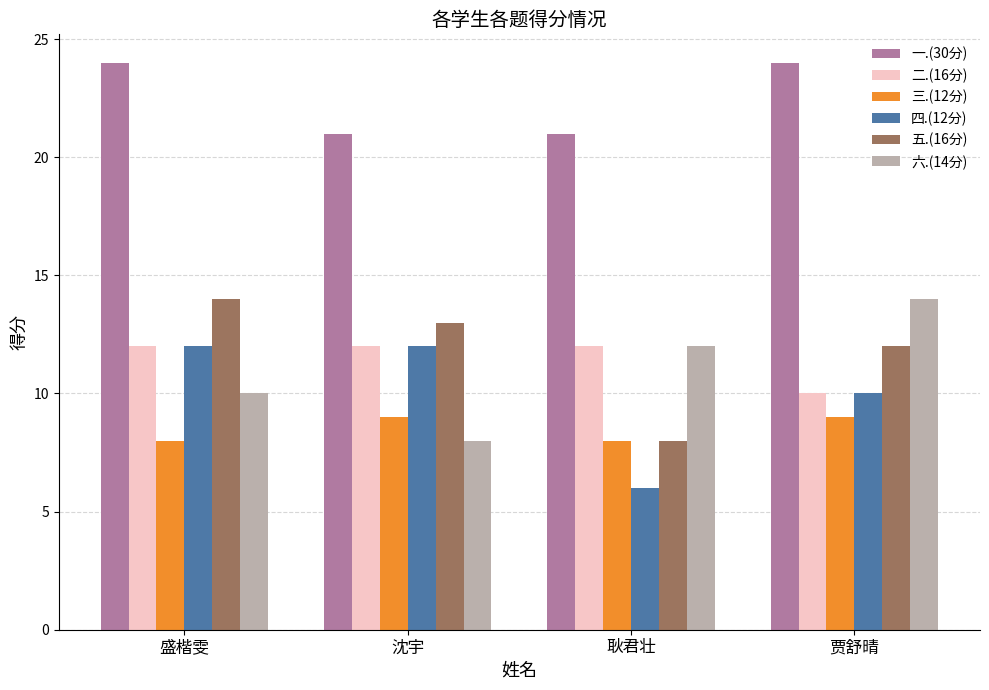

What is the label of the 4th bar from the left?

贾舒晴